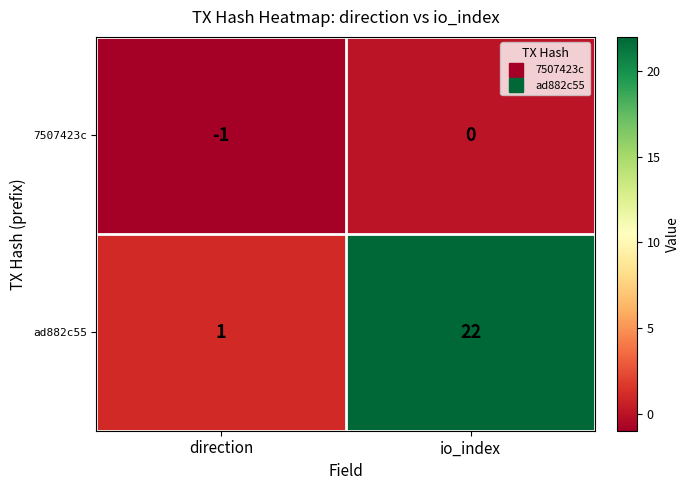

Which series has the largest total across all categories?

ad882c55